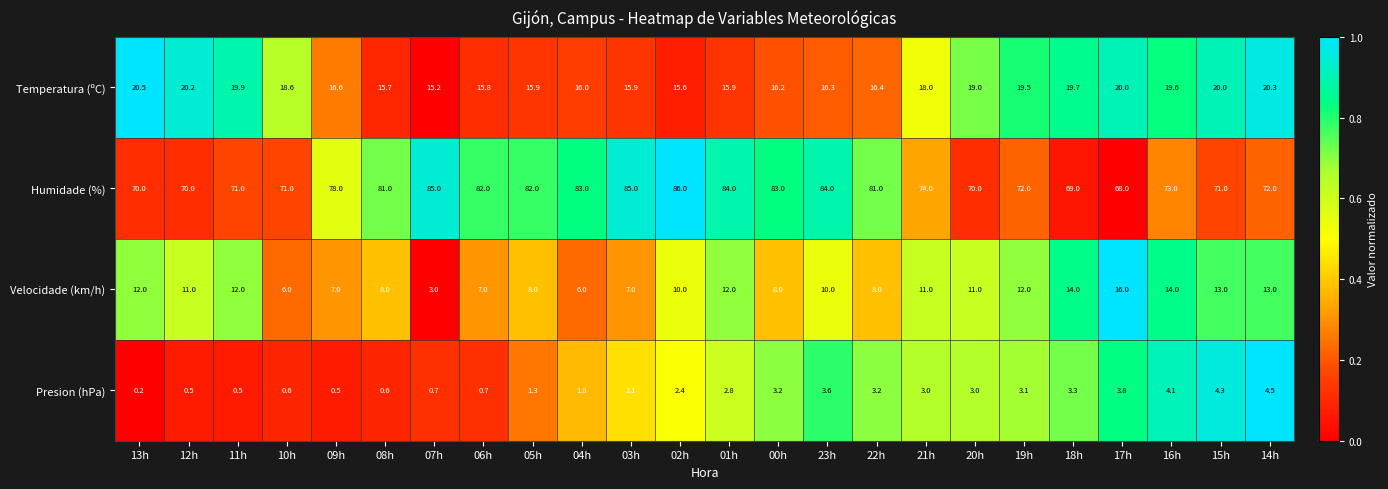

Which label corresponds to the largest value in the chart?

02h